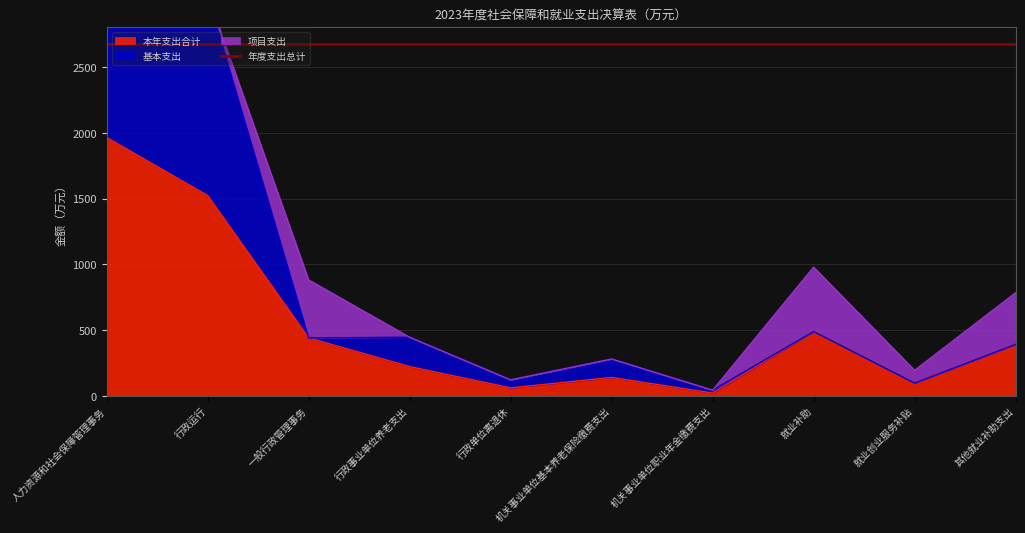

What is the difference between the highest and lowest values at 行政事业单位养老支出?

222.8